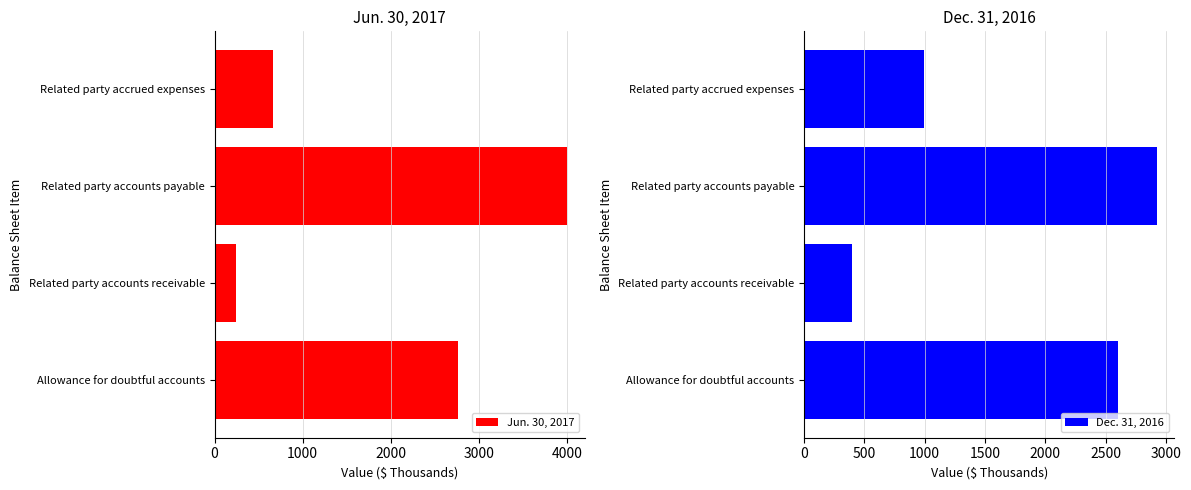

At which label is Dec. 31, 2016 closest to 1659?

Related party accrued expenses